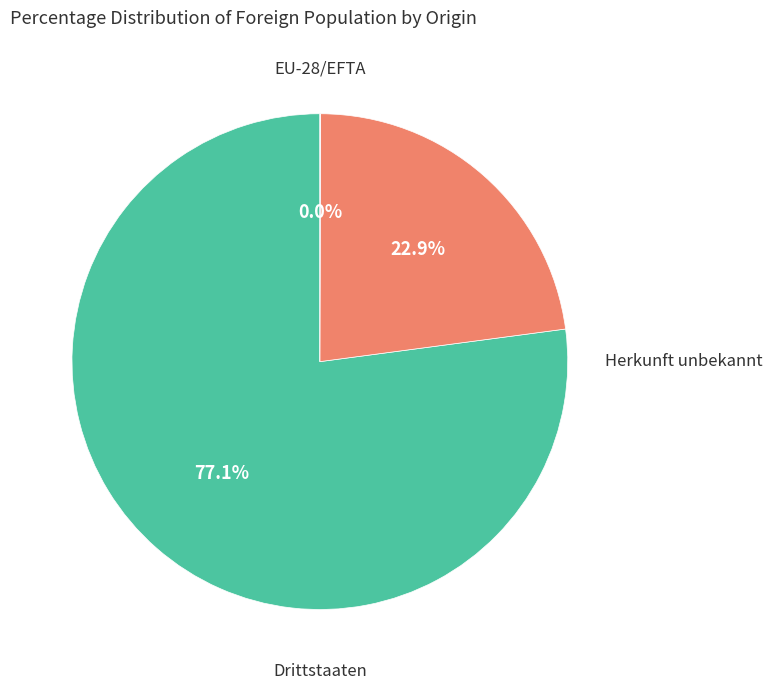

What percentage is the Drittstaaten slice, to the nearest percent?

23%